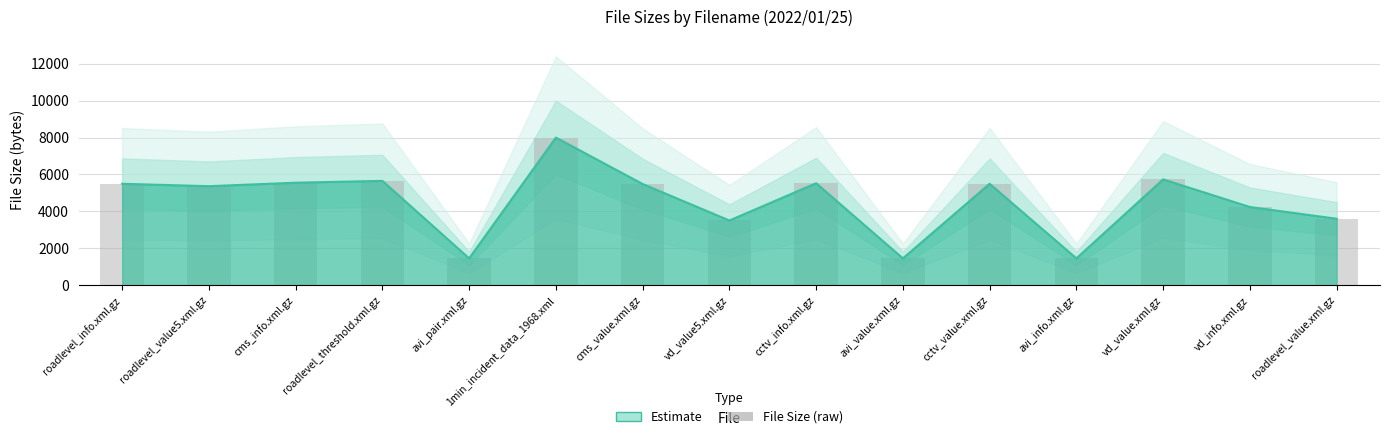

What is the minimum value shown in the chart?

1453